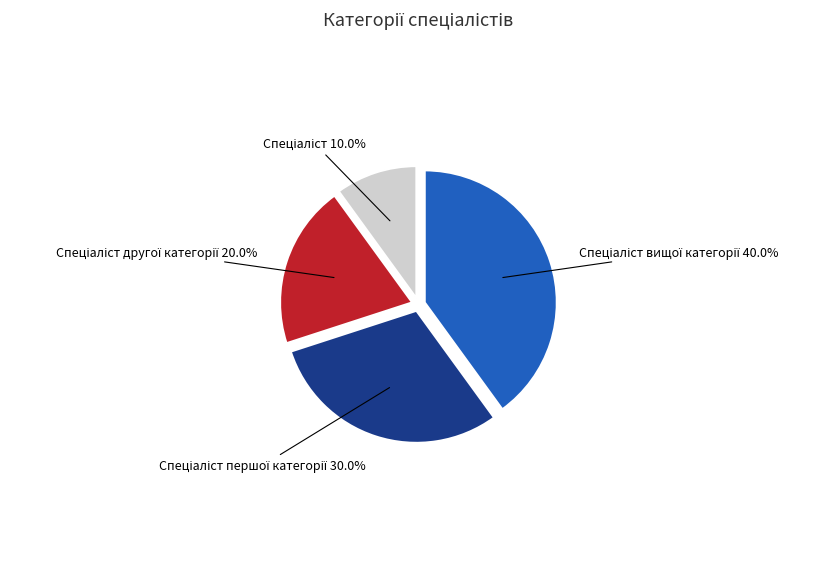

Count the number of slices in the pie.

4